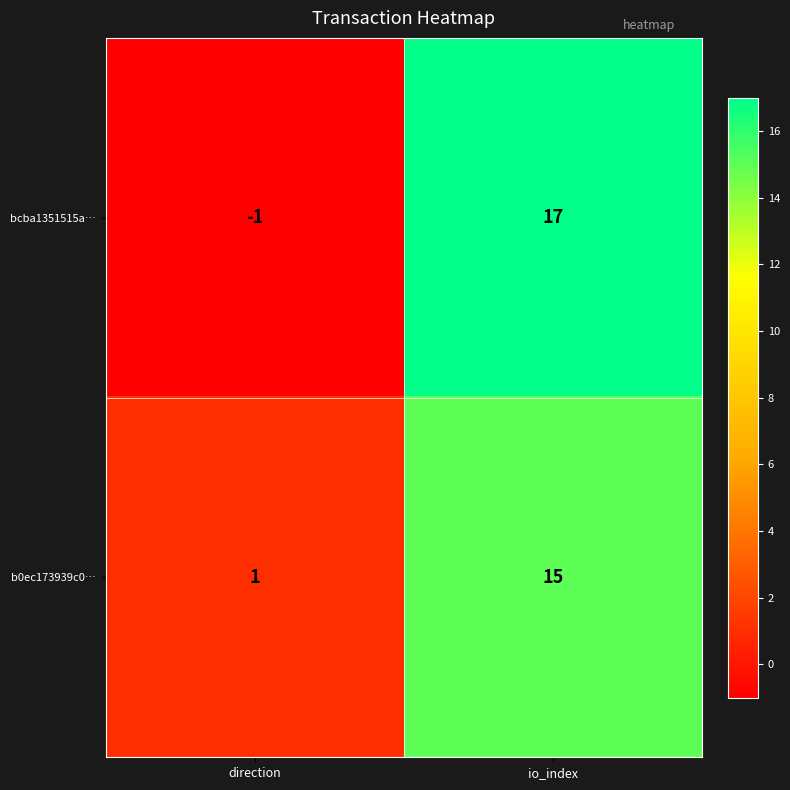

Is the value of bcba1351515a… at direction greater than the value of b0ec173939c0… at direction?

No